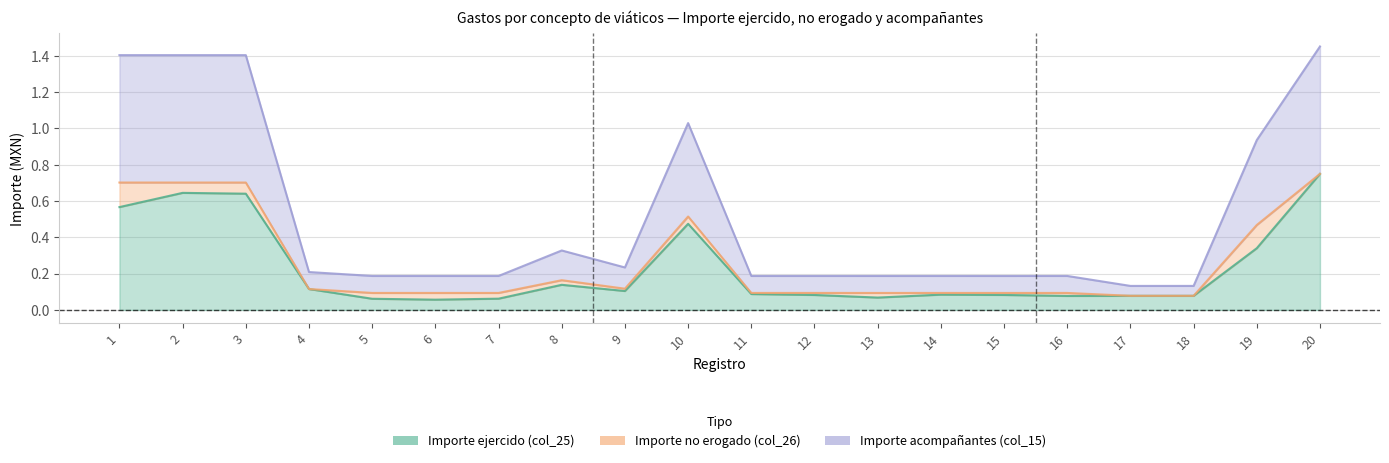

What is the value of the Importe ejercido (col_25) point at the 7th from the left?

0.1